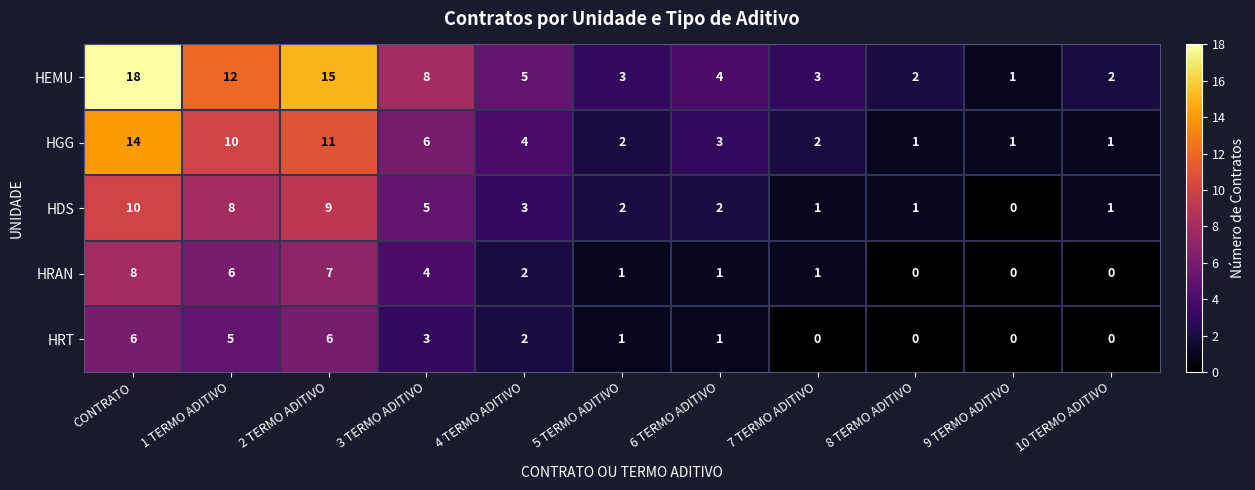

What is the difference between the second highest and minimum values in the HGG series?

10